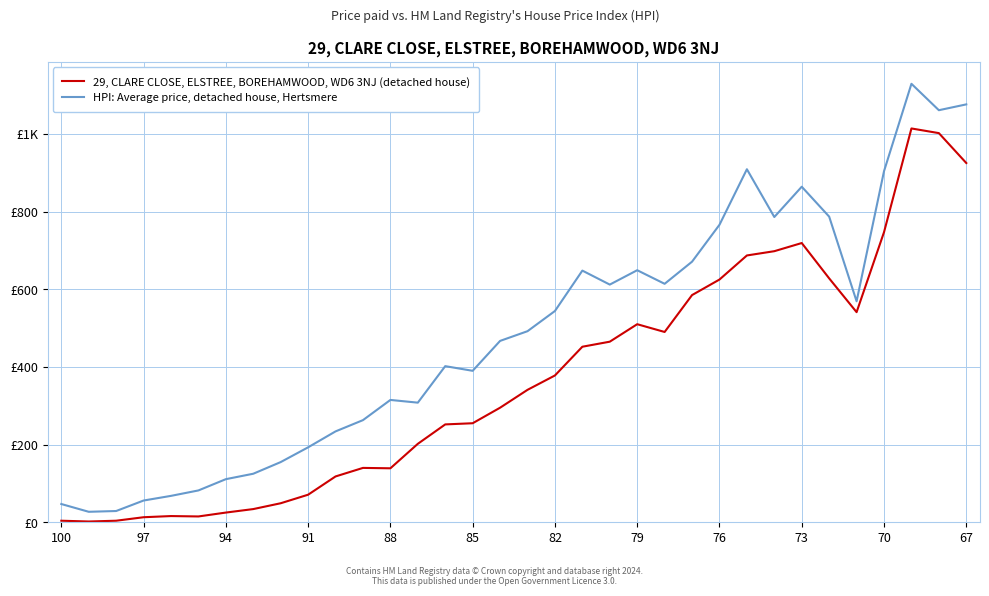

Is this an area chart (filled region under the line)?

No